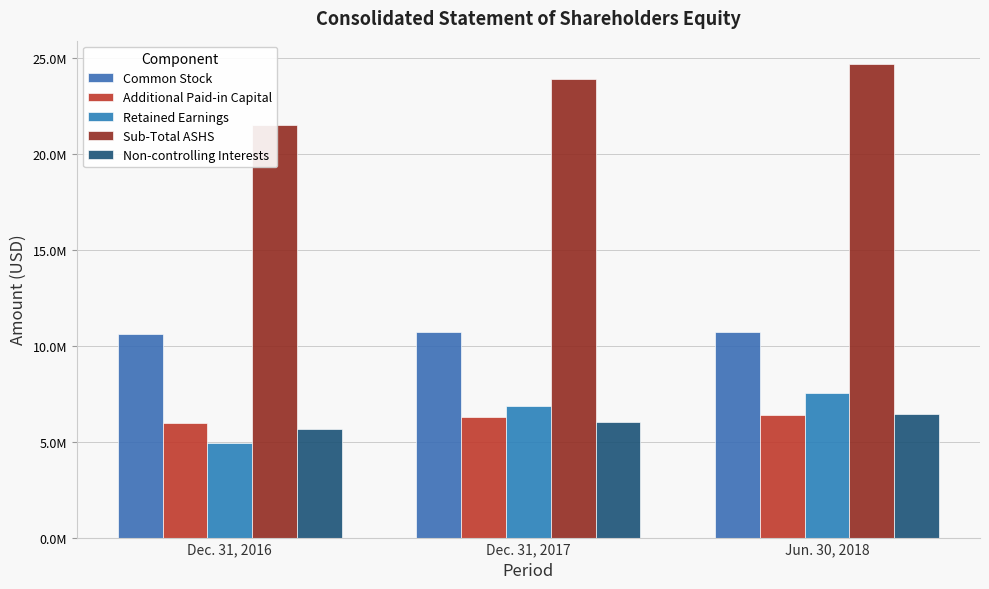

What is the sum of all Sub-Total ASHS values?

69996000